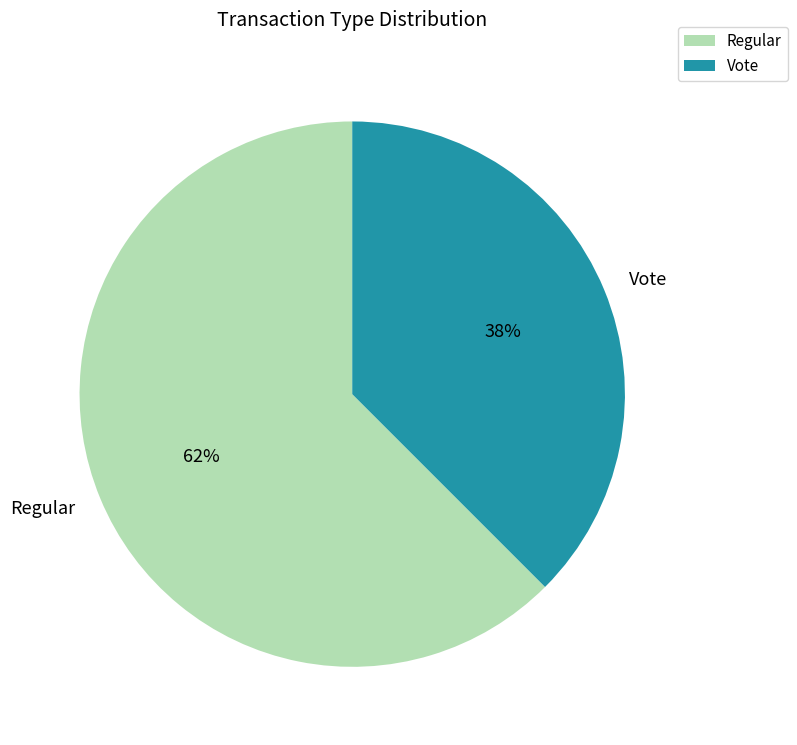

What is the ratio of the value at Vote to the value at Regular?

0.6